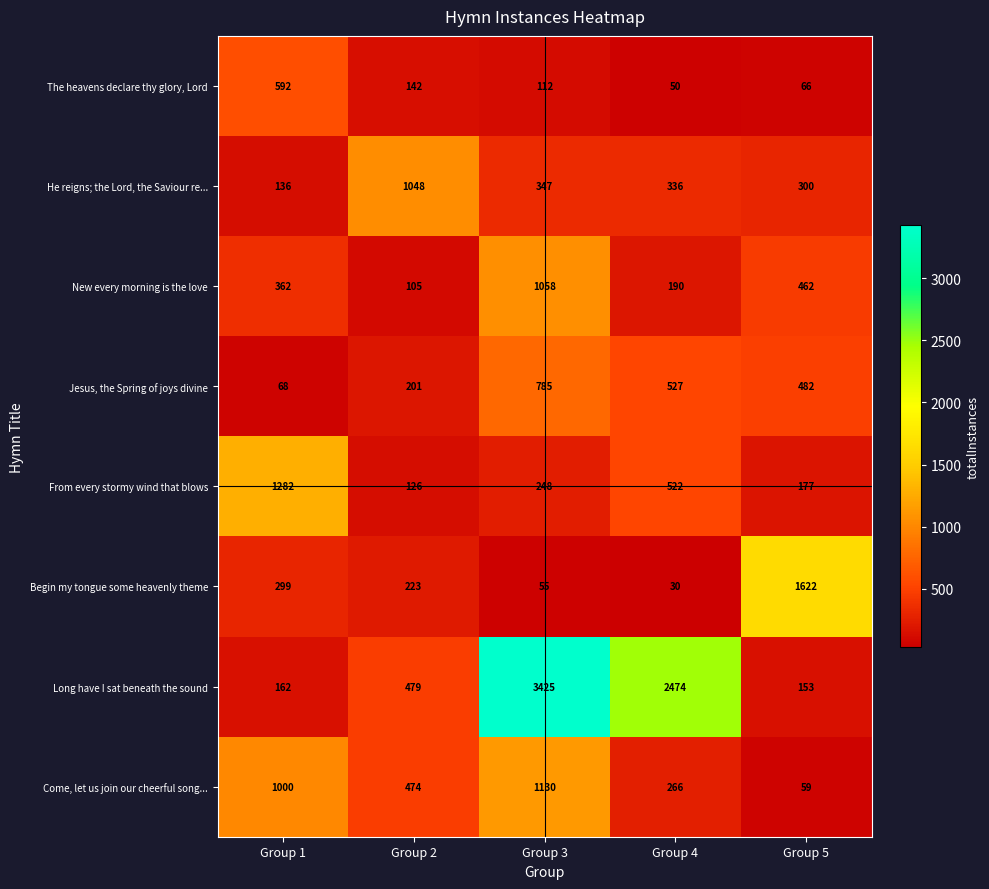

The value of He reigns; the Lord, the Saviour re... at Group 3 is 347. True or false?

True